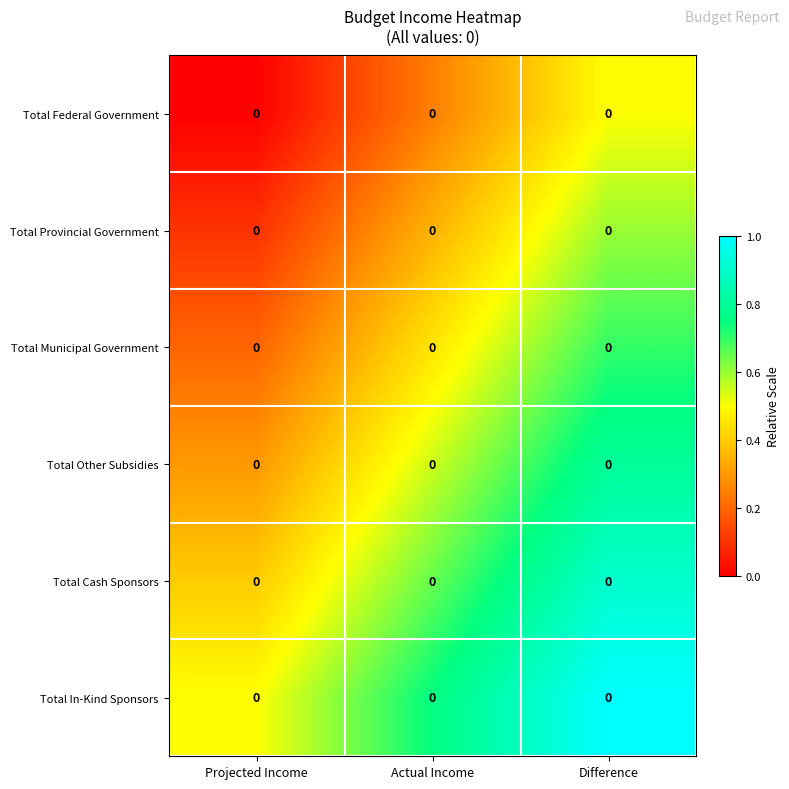

Which category has the lowest value in the Total In-Kind Sponsors series?

Projected Income